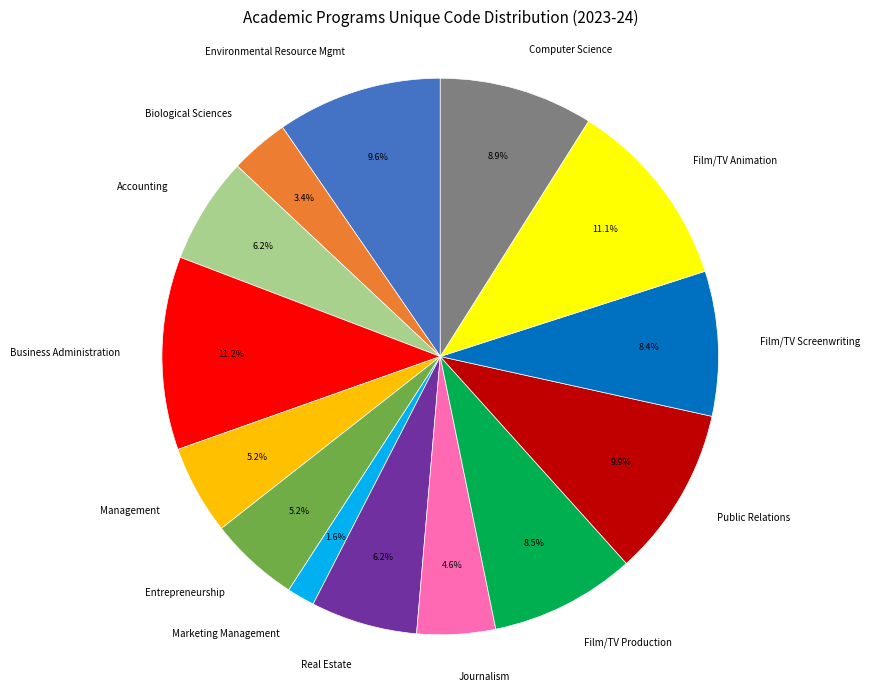

Does Film/TV Production represent more than half of the total?

No